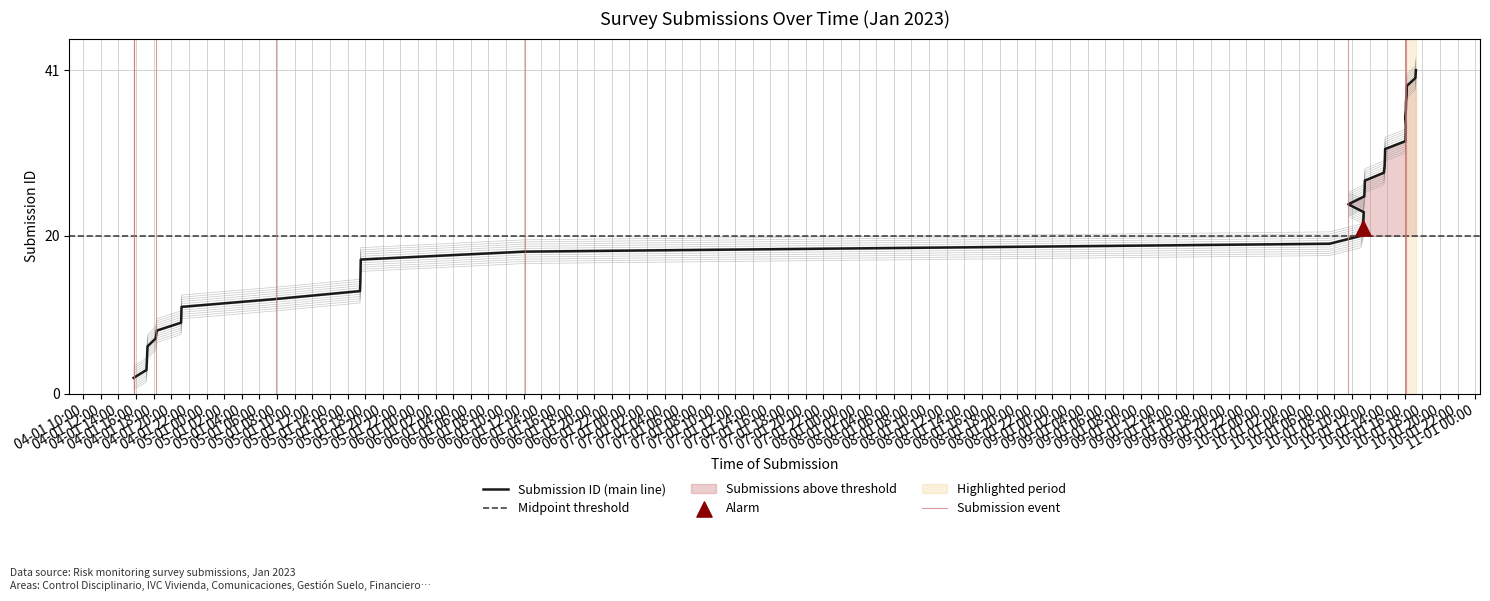

What is the change in value from 2023-01-10 11:20:26 to 2023-01-10 16:13:16?

+16.0